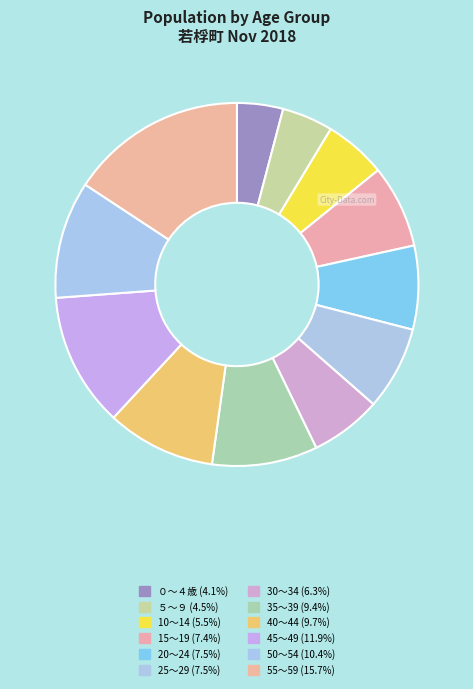

To the nearest percent, what is the difference between the largest and smallest slice percentages?

12%